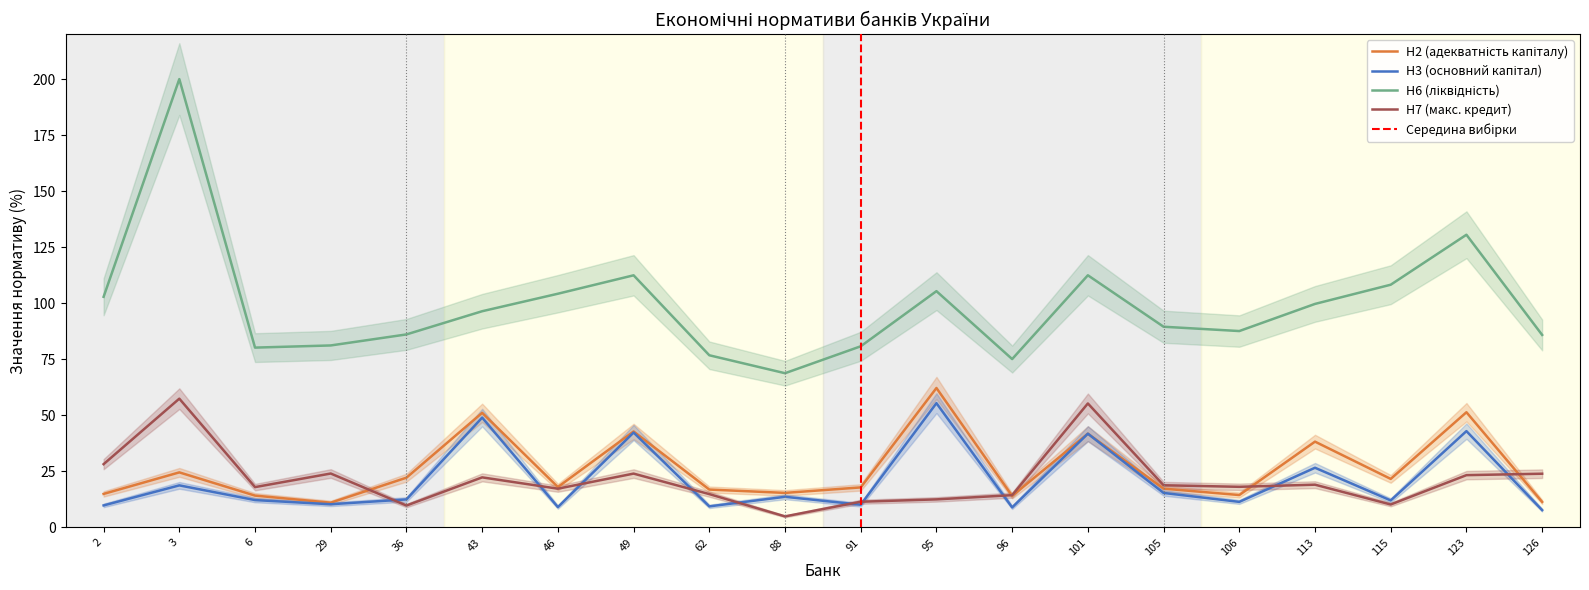

The value of Н7 (макс. кредит) at 36 is 9.8. True or false?

True